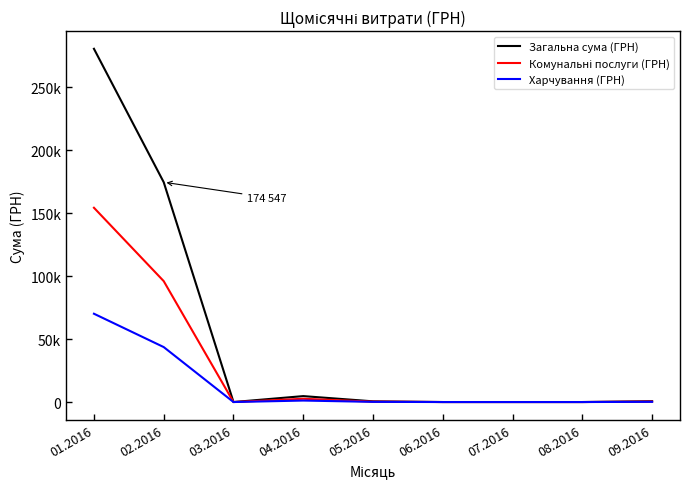

The value of Загальна сума (ГРН) at 09.2016 is 1028.3. True or false?

False